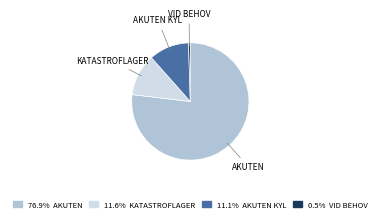

Is there any slice that represents more than half of the pie?

Yes